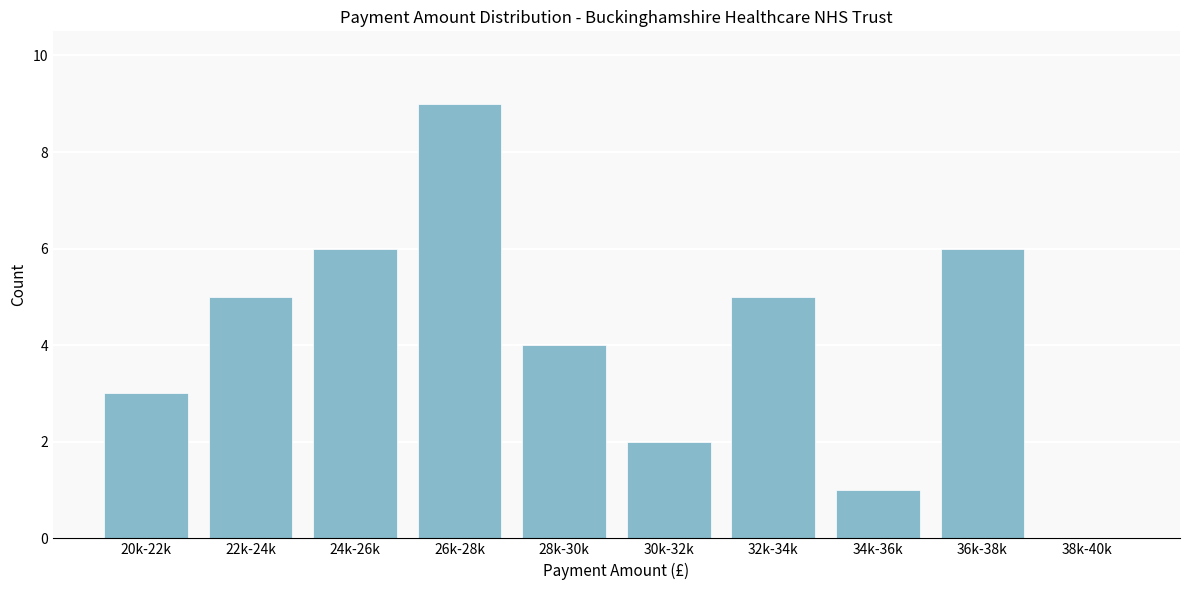

Reading left to right, extract all data points from this chart.

20k-22k=3	22k-24k=5	24k-26k=6	26k-28k=9	28k-30k=4	30k-32k=2	32k-34k=5	34k-36k=1	36k-38k=6	38k-40k=0